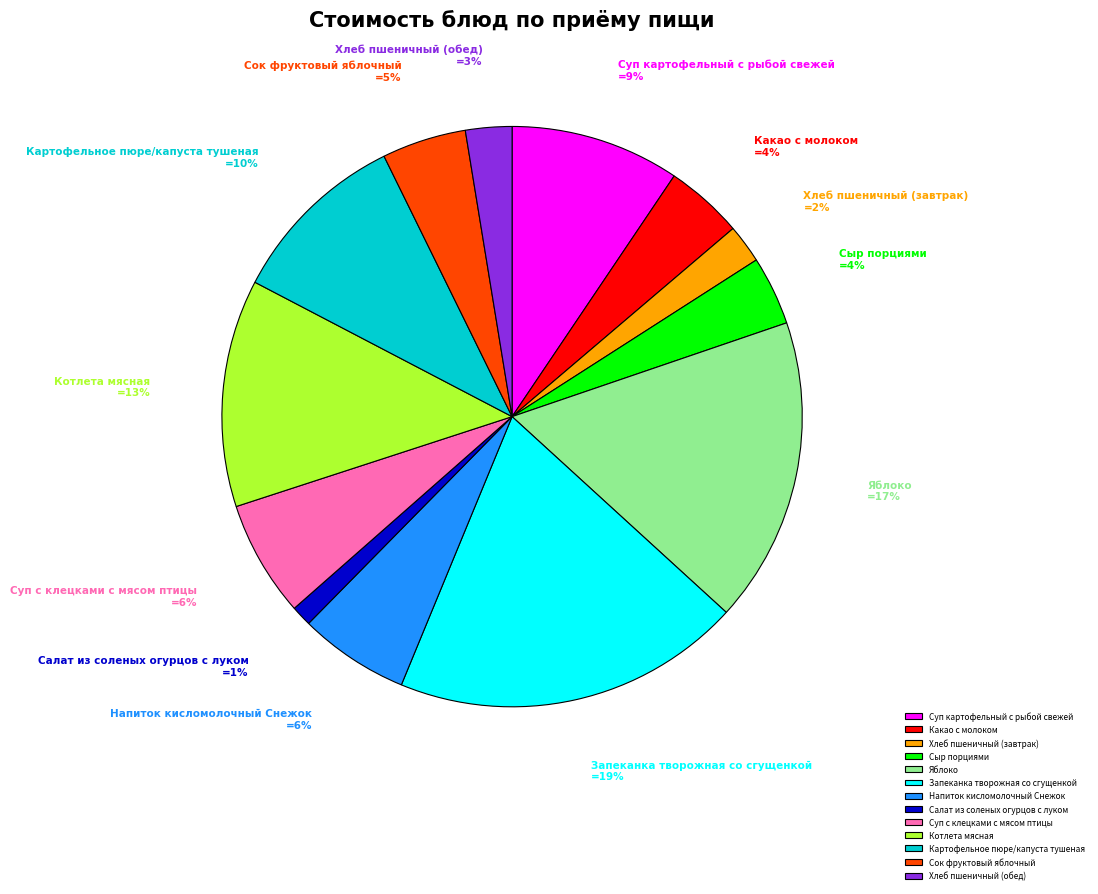

Combined, do Котлета мясная and Яблоко account for over 50%?

No